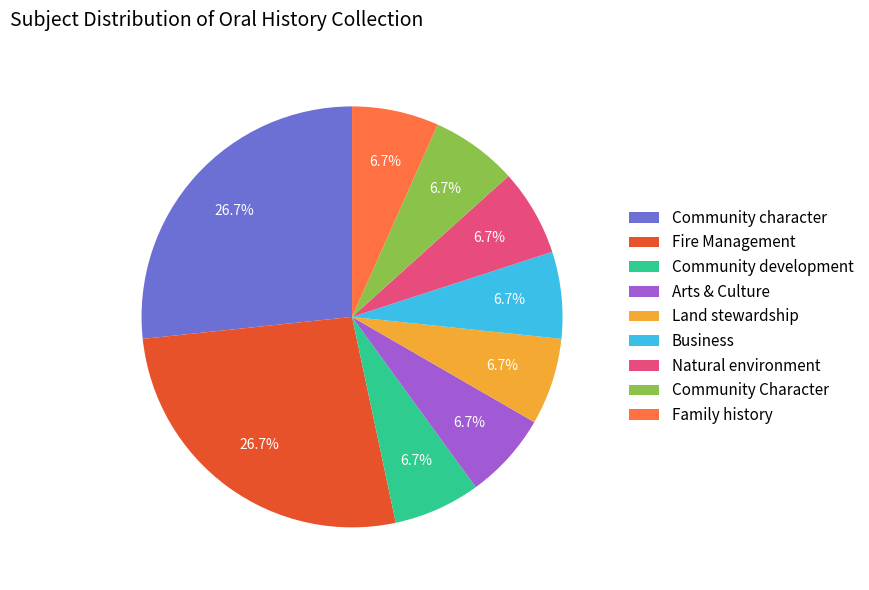

What is the ratio of the value at Arts & Culture to the value at Community Character?

1.0